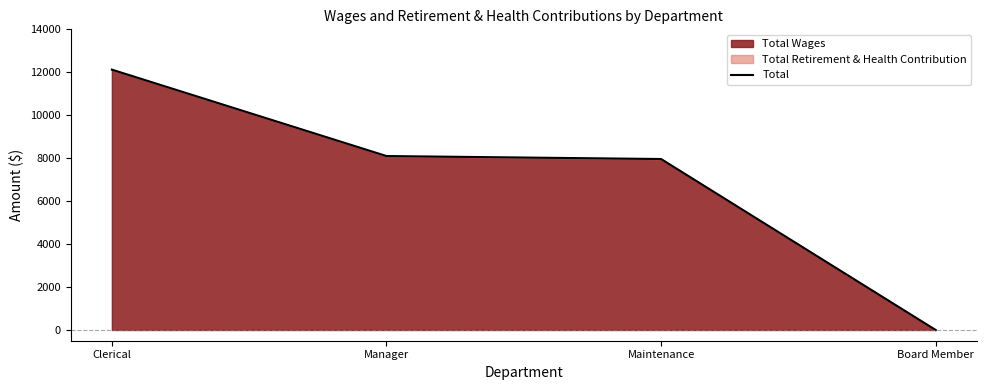

Which has a higher value, Clerical or Board Member?

Clerical